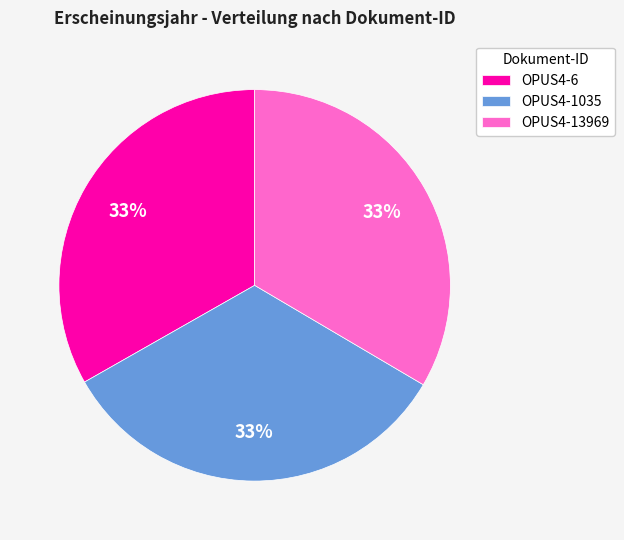

Is the sum of OPUS4-6 and OPUS4-13969 greater than half?

Yes